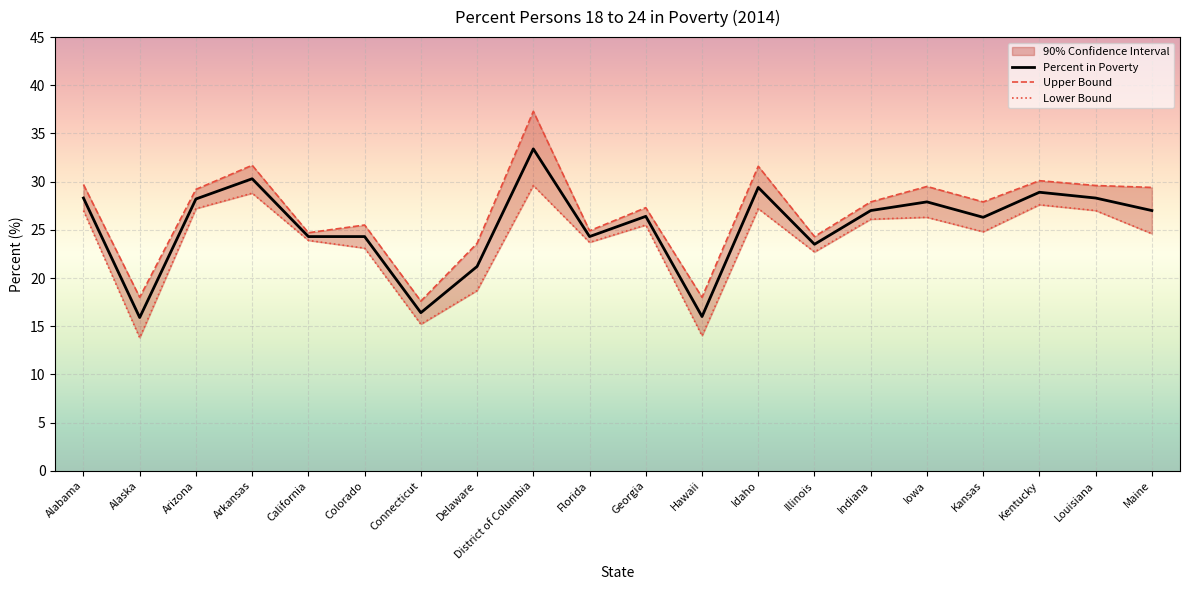

How many data points does each series have?

20